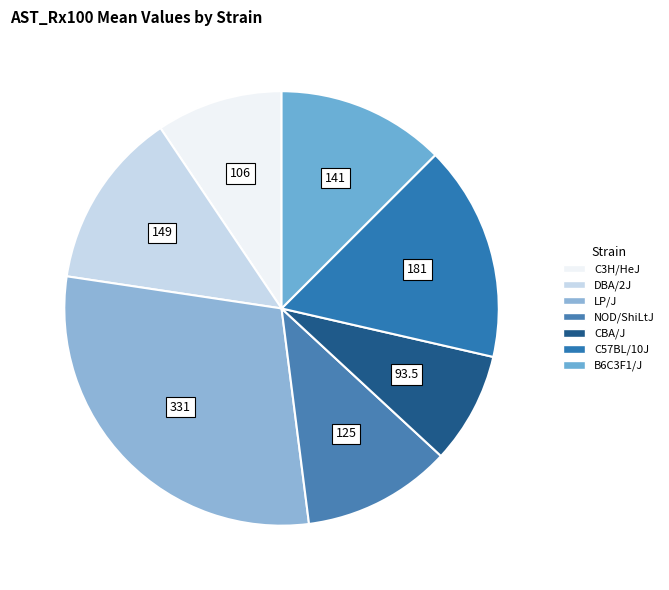

What percentage do LP/J and C3H/HeJ together represent?

38.8%